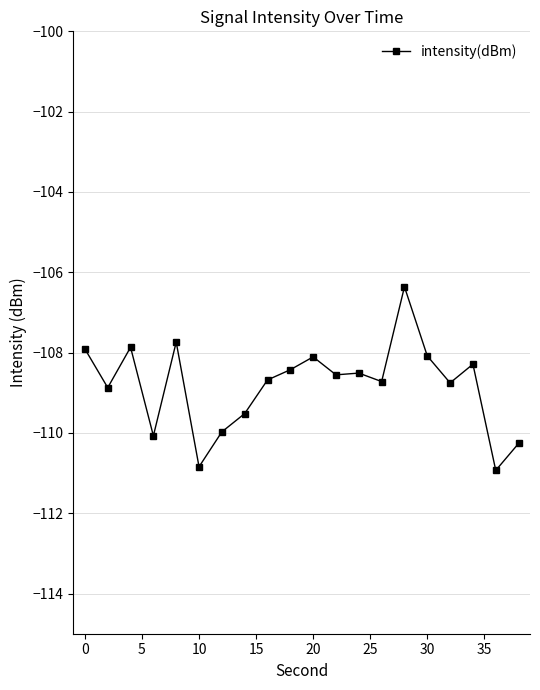

What is the minimum value shown in the chart?

-110.9